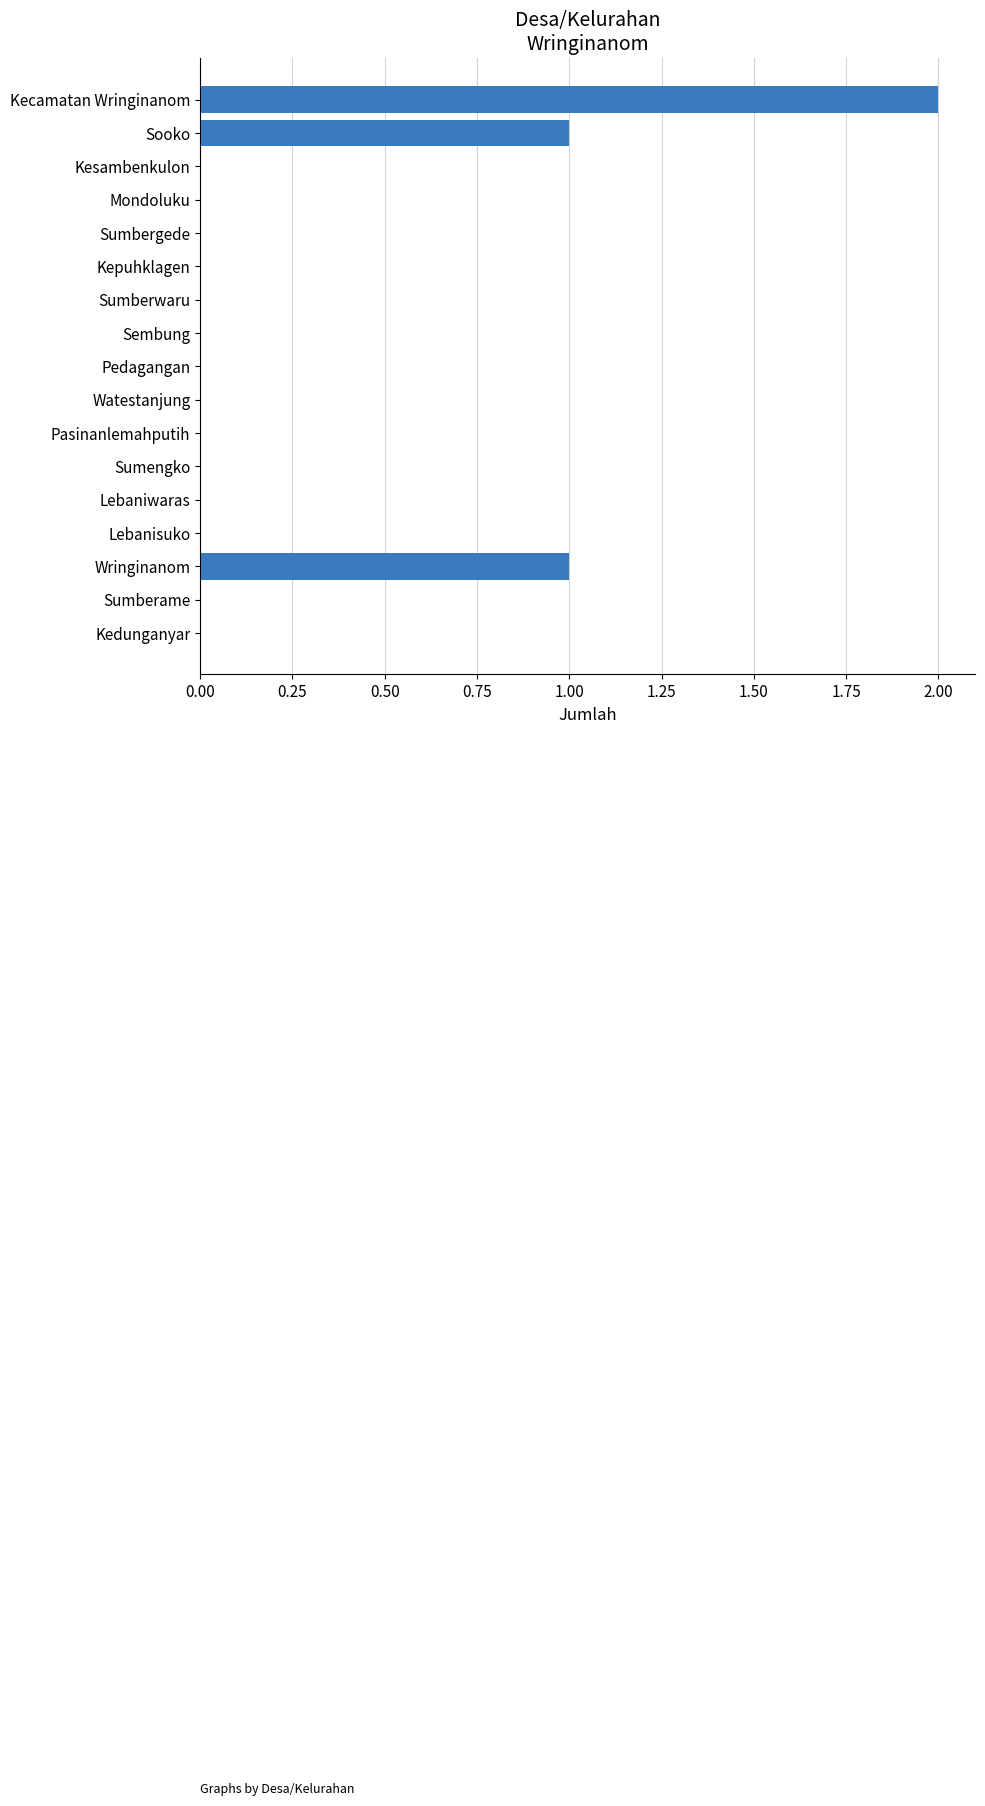

What is the sum of all values?

4